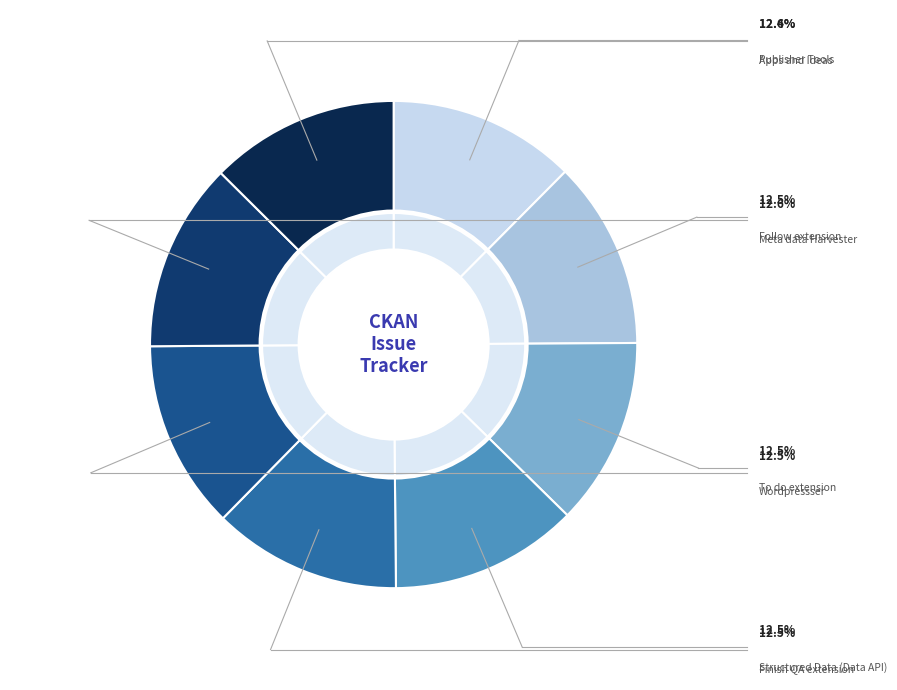

To the nearest percent, what portion does Meta data Harvester represent?

13%